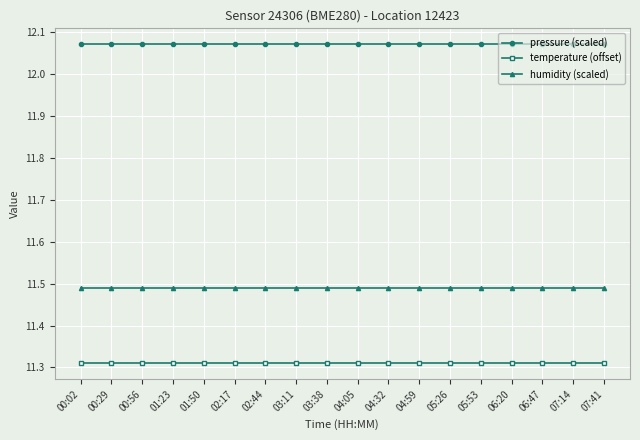

What is the total value across all series at 00:02?

34.9